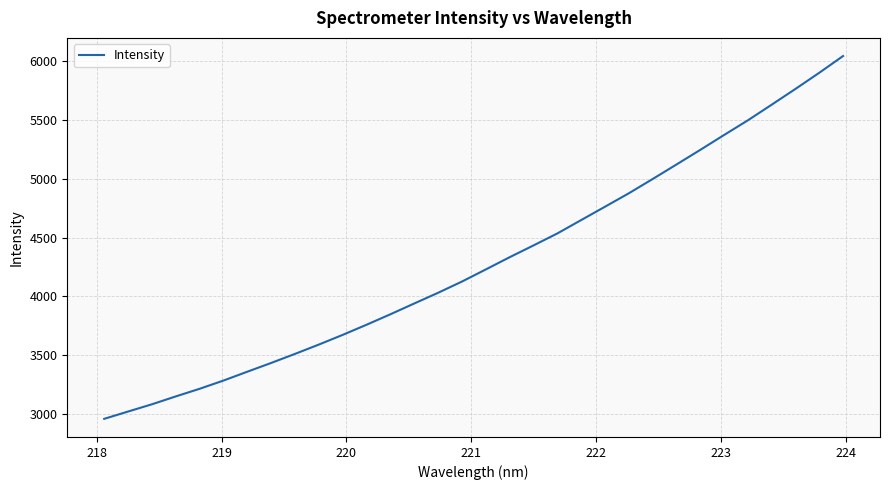

What is the difference between the maximum and minimum values?

3086.5